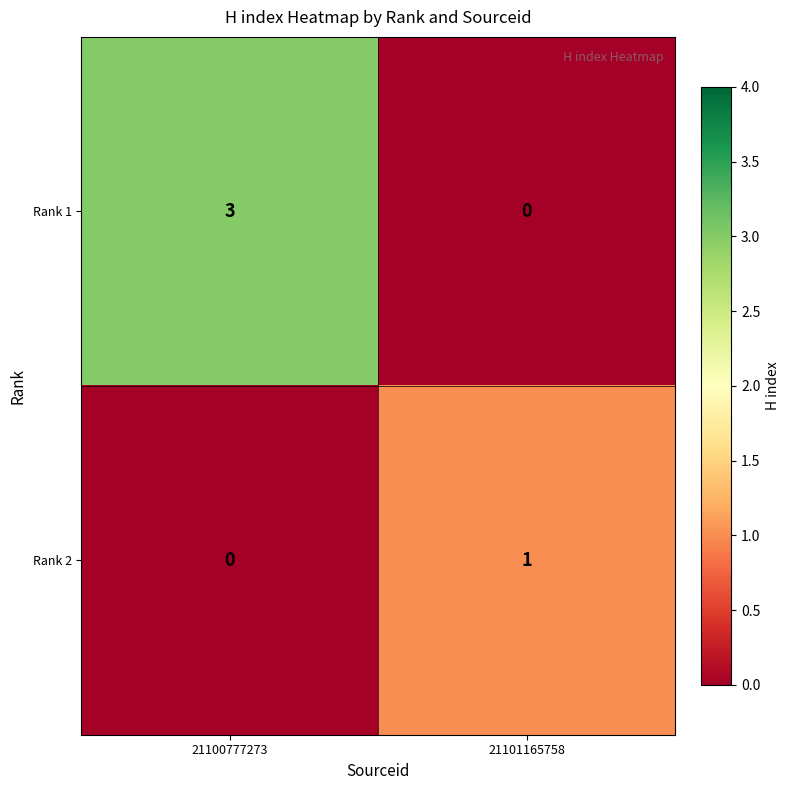

The value of Rank 1 at 21100777273 is 4. True or false?

False